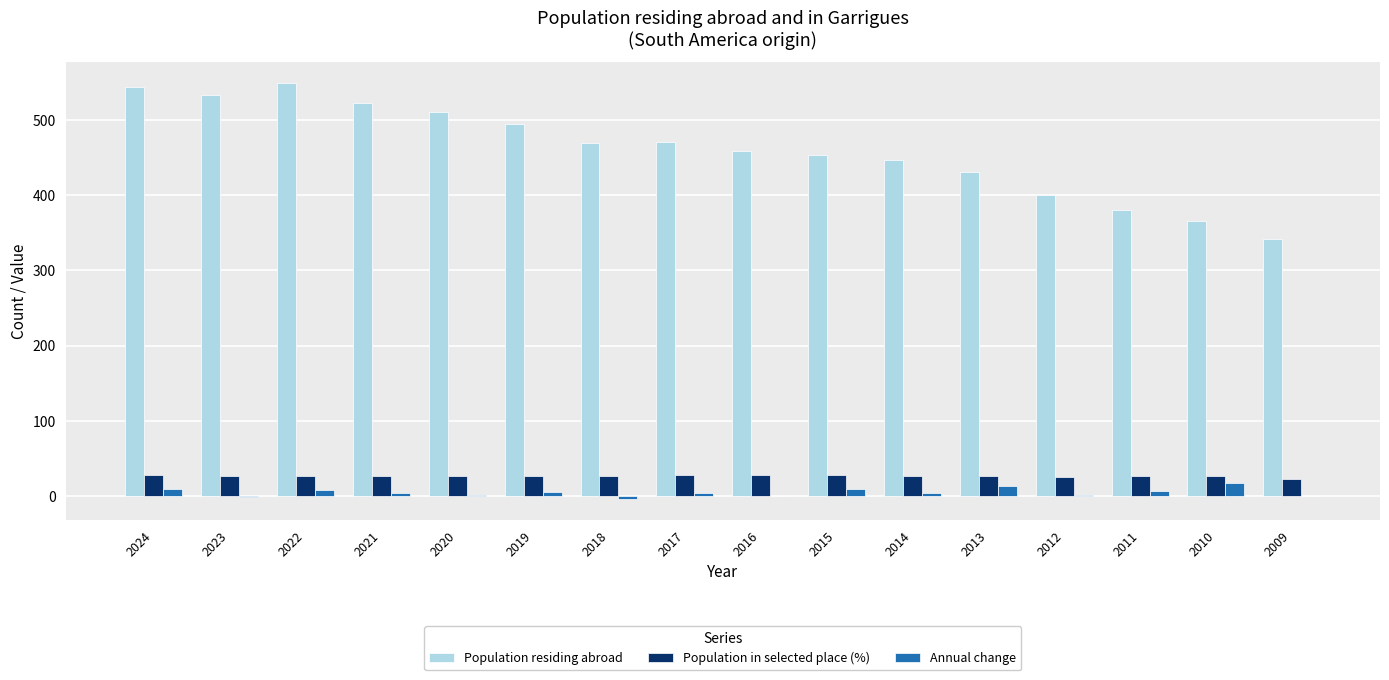

Which series changed the most between 2019 and 2009?

Population residing abroad